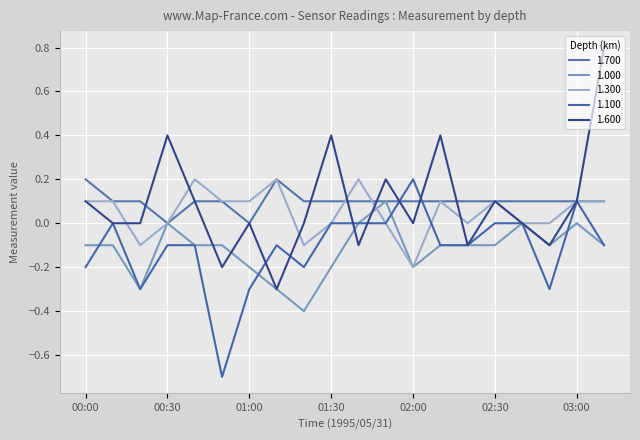

Rank the categories by 1.100 value from highest to lowest.

02:00, 03:00, 00:10, 01:30, 01:40, 01:50, 02:30, 02:40, 00:30, 00:40, 01:10, 02:10, 02:20, 03:10, 00:00, 01:20, 00:20, 01:00, 02:50, 00:50